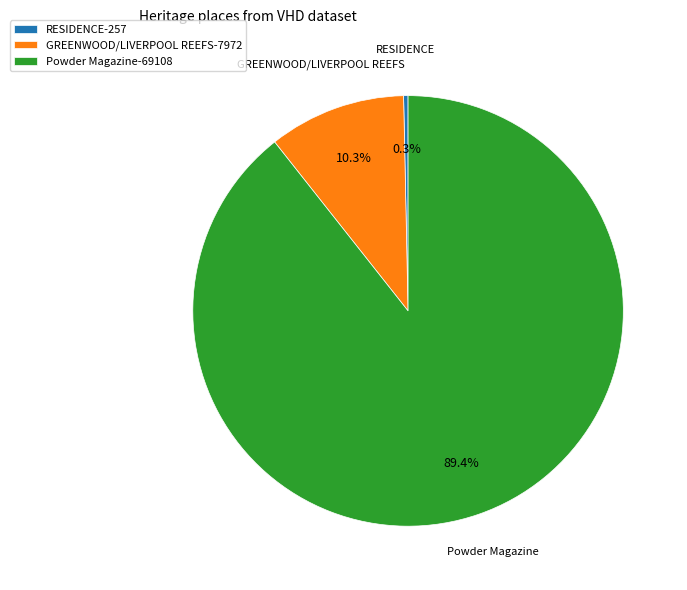

What is the largest slice in the pie chart?

Powder Magazine